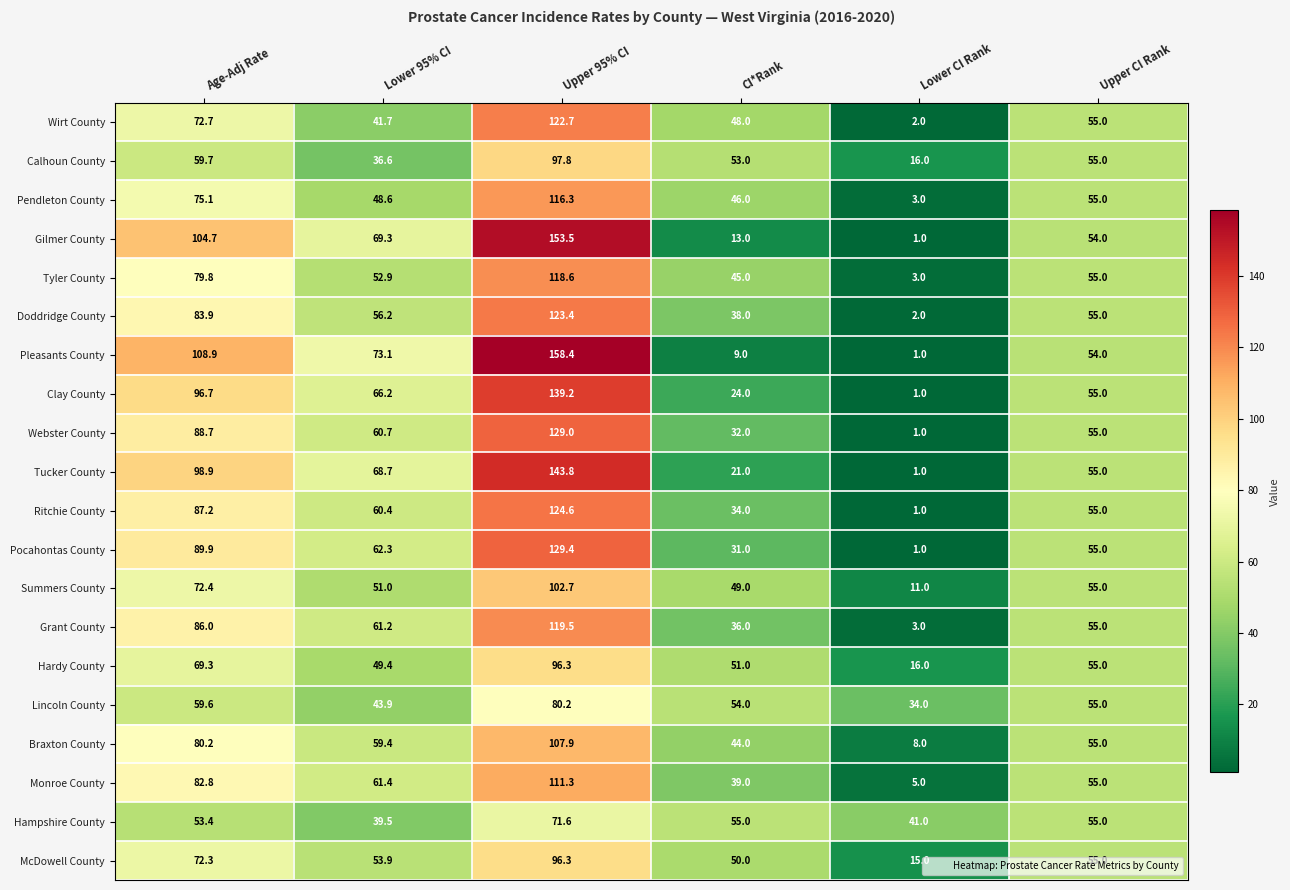

Which series has the largest total across all categories?

Pleasants County